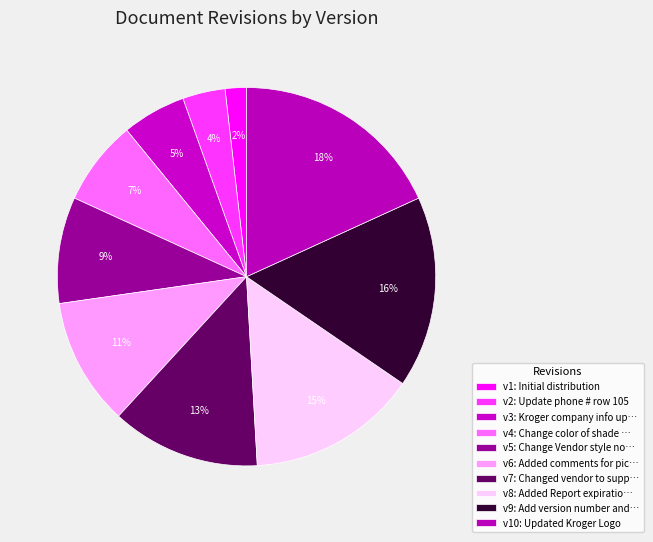

Which category has the smallest portion of the pie?

Initial distribution